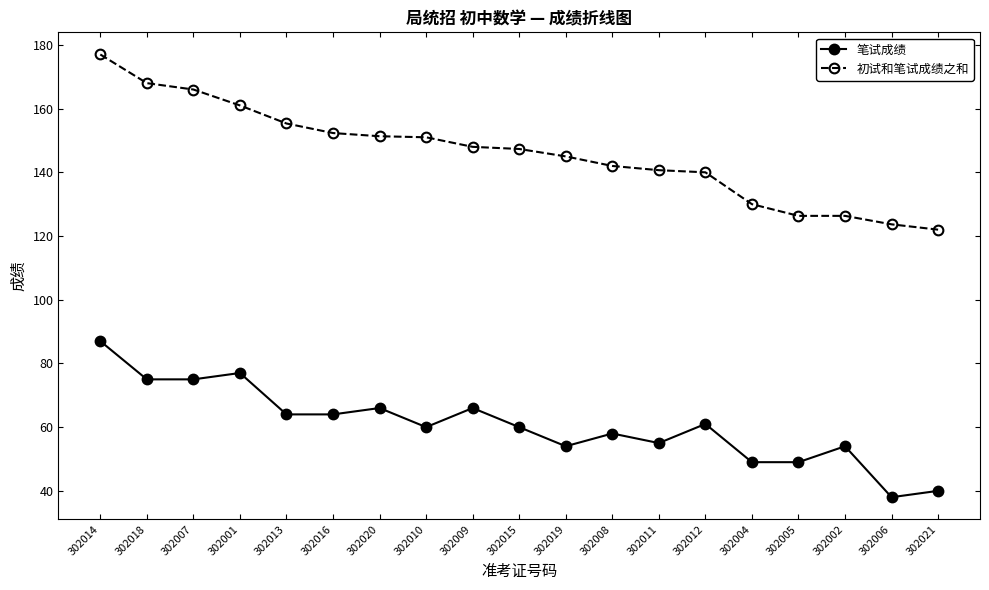

What position from the right is 302009?

11